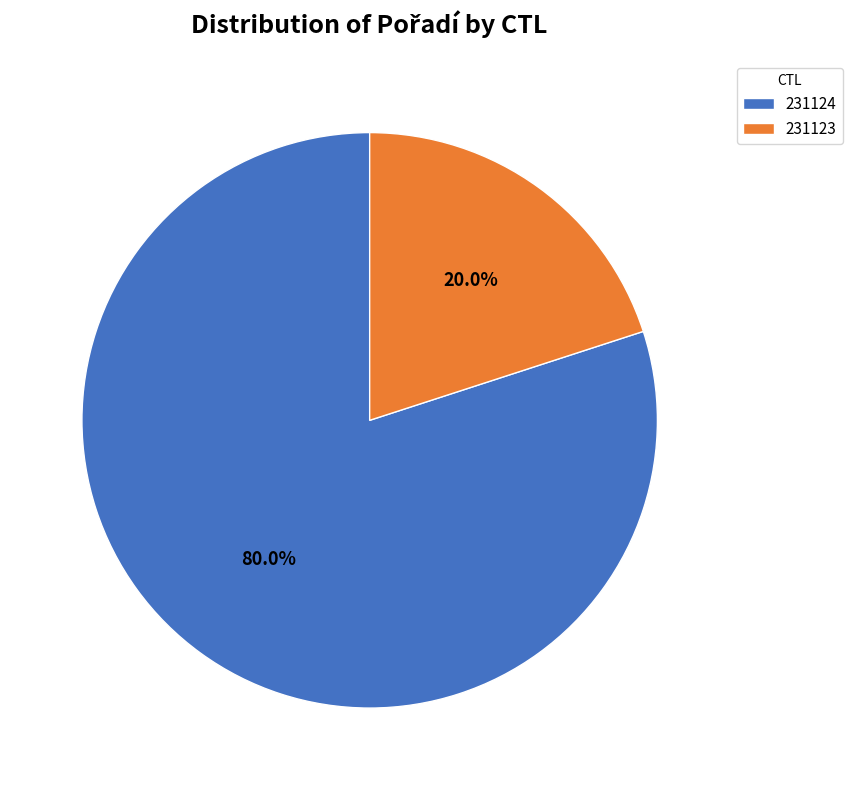

True or false: 231124 accounts for 80% of the total.

True